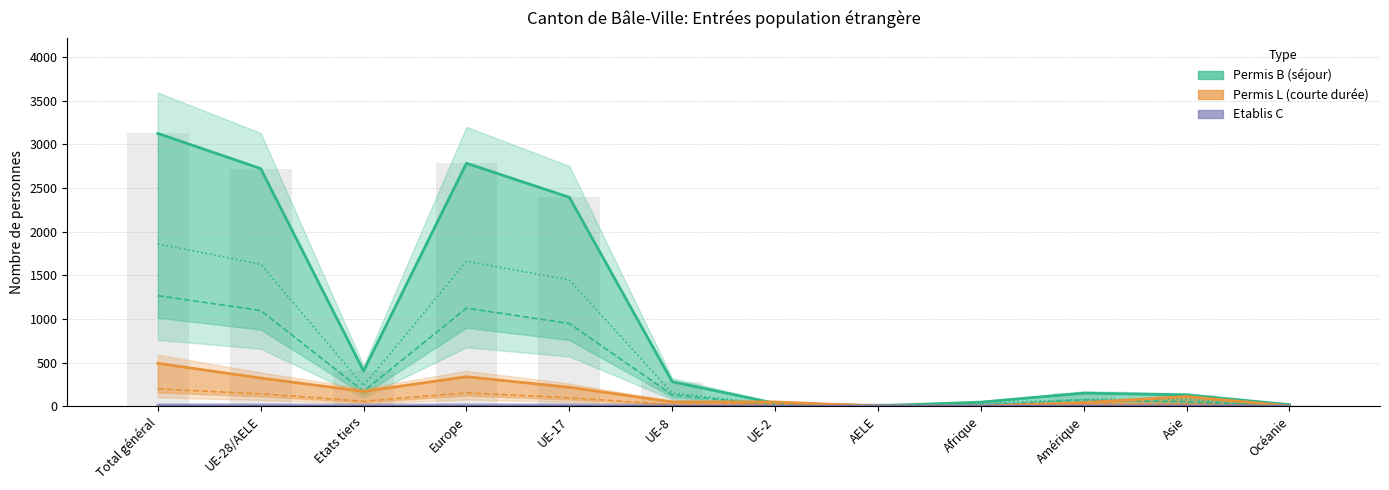

What position from the left is Amérique?

10